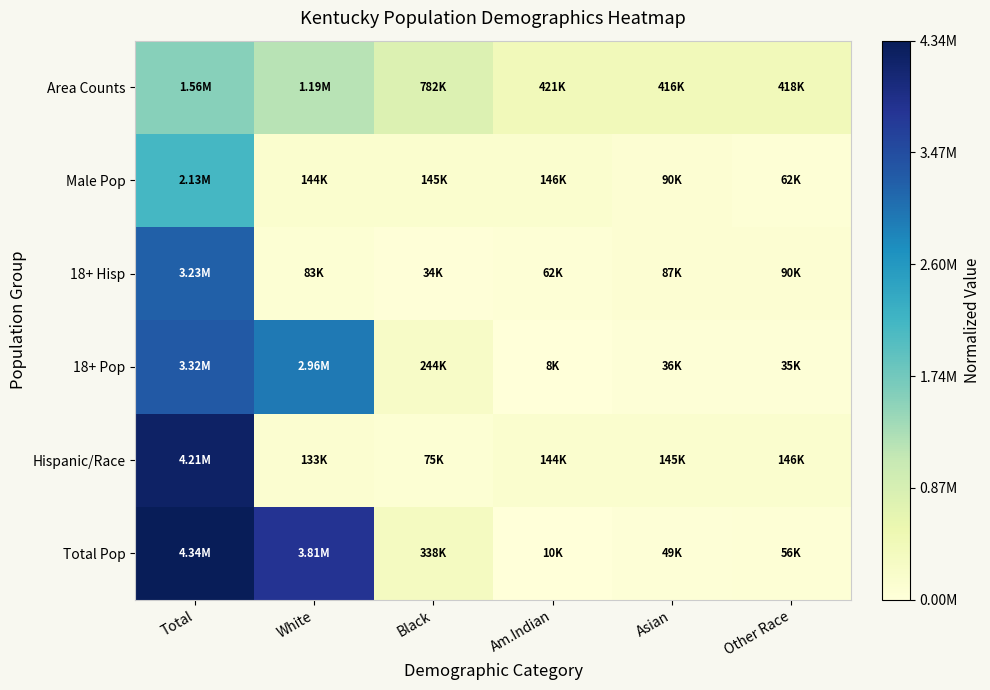

At which category does the chart reach its peak across all series?

Total